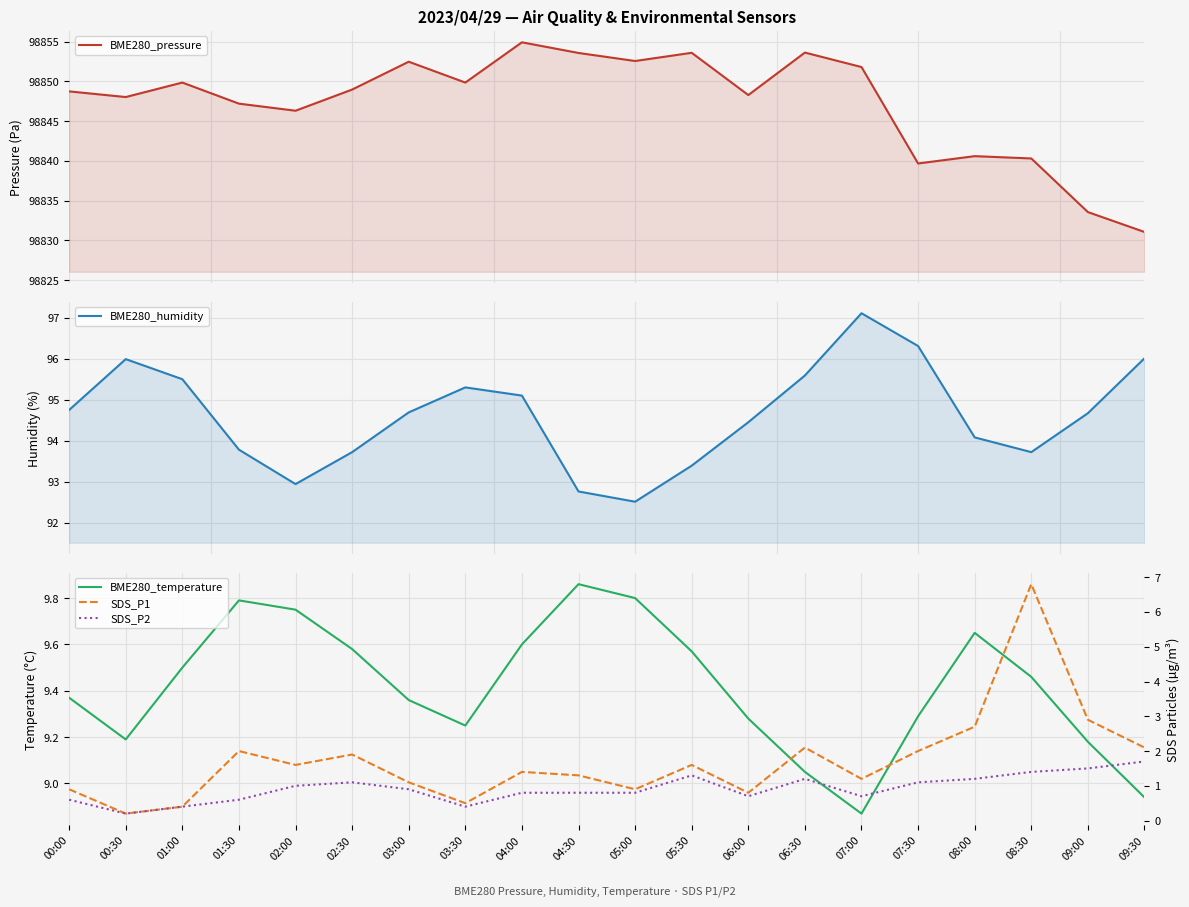

Reading left to right, what are all the values shown in this chart?

BME280_pressure: 98848.7	98848.0	98849.8	98847.2	98846.3	98849.0	98852.5	98849.8	98854.9	98853.6	98852.6	98853.6	98848.3	98853.6	98851.8	98839.7	98840.6	98840.3	98833.6	98831.1
BME280_humidity: 94.8	96.0	95.5	93.8	92.9	93.7	94.7	95.3	95.1	92.8	92.5	93.4	94.5	95.6	97.1	96.3	94.1	93.7	94.7	96.0
BME280_temperature: 9.4	9.2	9.5	9.8	9.8	9.6	9.4	9.2	9.6	9.9	9.8	9.6	9.3	9.1	8.9	9.3	9.7	9.5	9.2	8.9
SDS_P1: 0.9	0.2	0.4	2.0	1.6	1.9	1.1	0.5	1.4	1.3	0.9	1.6	0.8	2.1	1.2	2.0	2.7	6.8	2.9	2.1
SDS_P2: 0.6	0.2	0.4	0.6	1.0	1.1	0.9	0.4	0.8	0.8	0.8	1.3	0.7	1.2	0.7	1.1	1.2	1.4	1.5	1.7